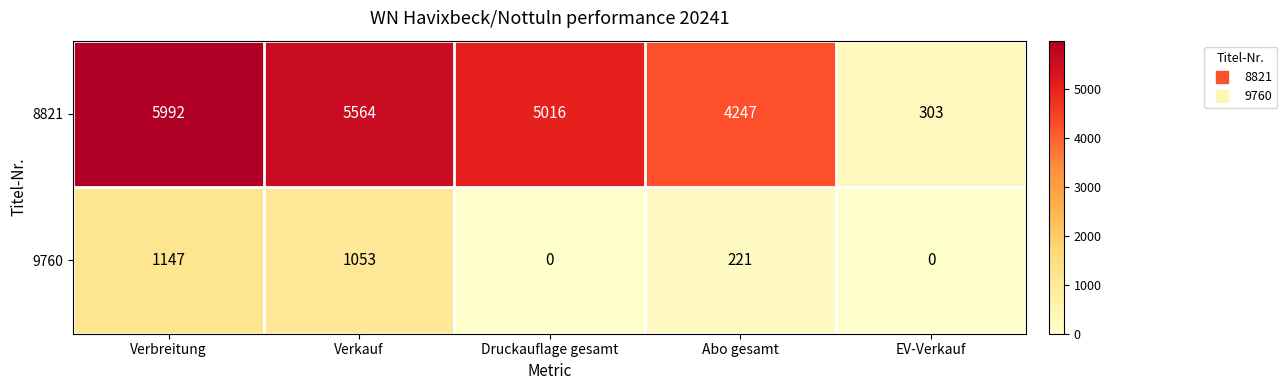

The 8821 series shows 5016 at Druckauflage gesamt. True or false?

True